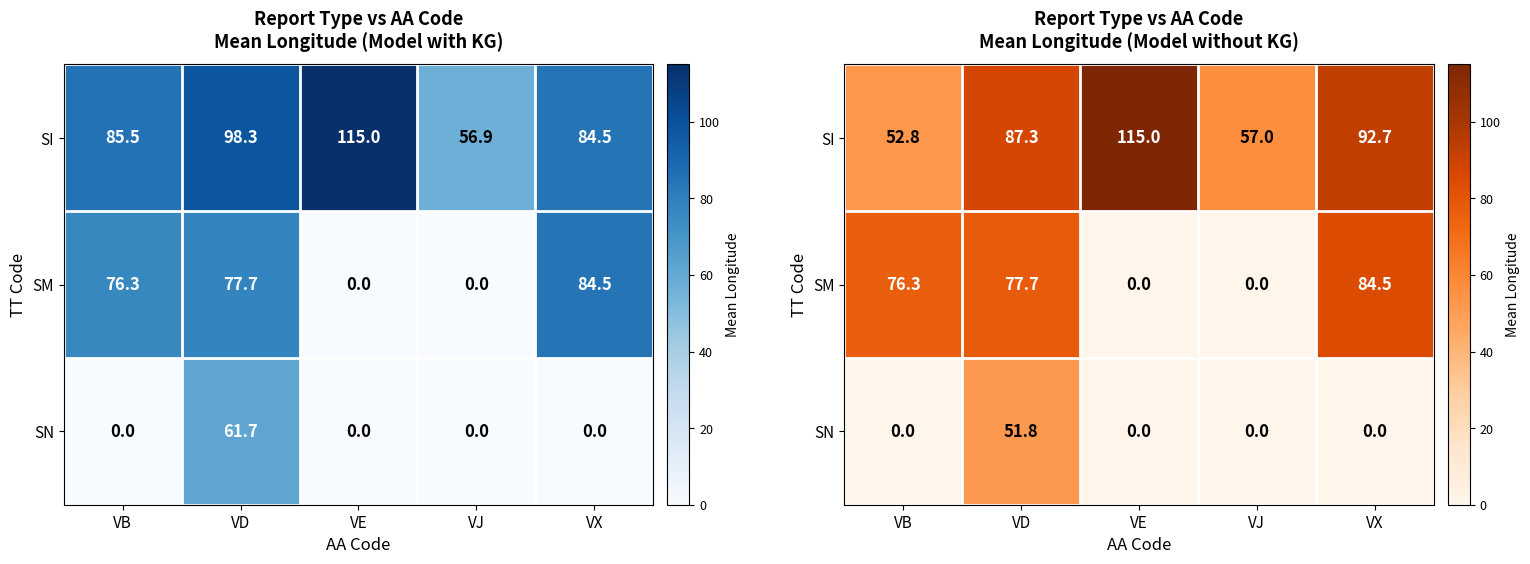

Which series has the largest range (max minus min)?

SM